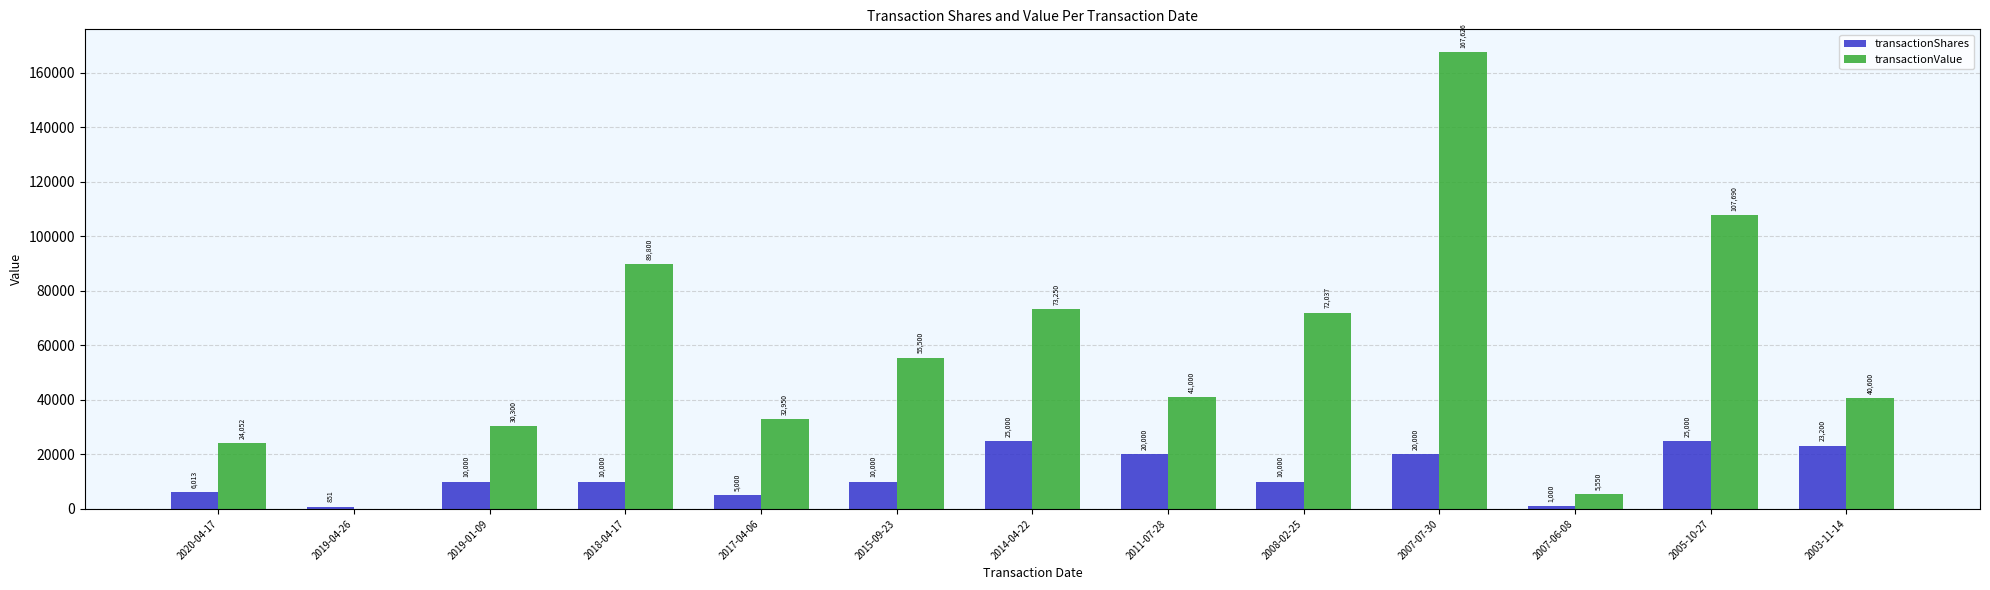

Count the number of data series in this chart.

2